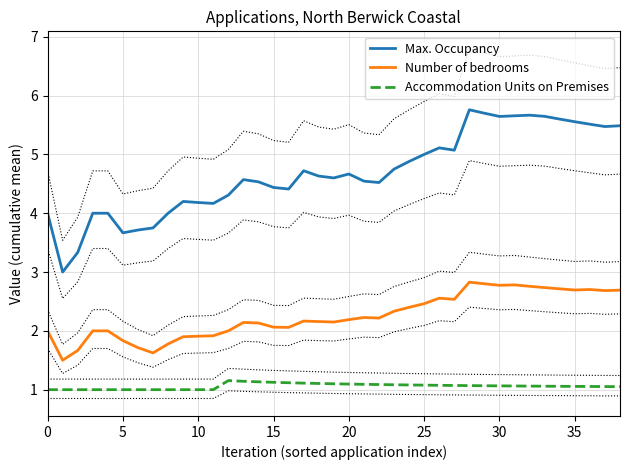

What is the average value of the Max. Occupancy series?

4.7